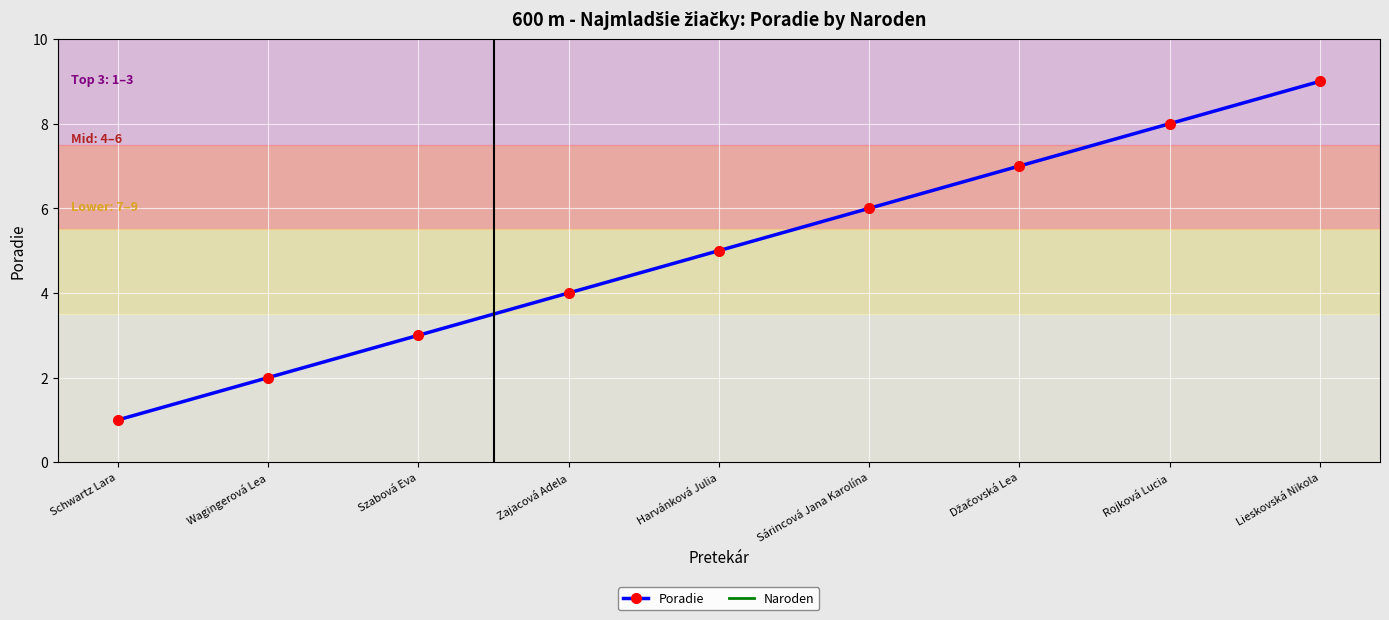

True or false: Naroden has more than 0 interior local peaks.

False